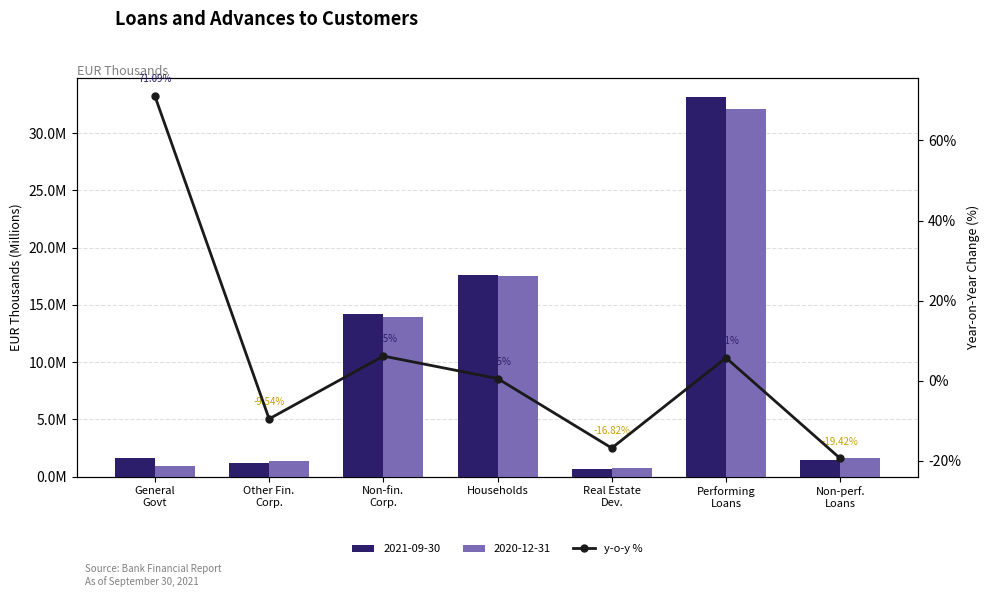

The chart shows a value of 71.1 at General
Govt. True or false?

True